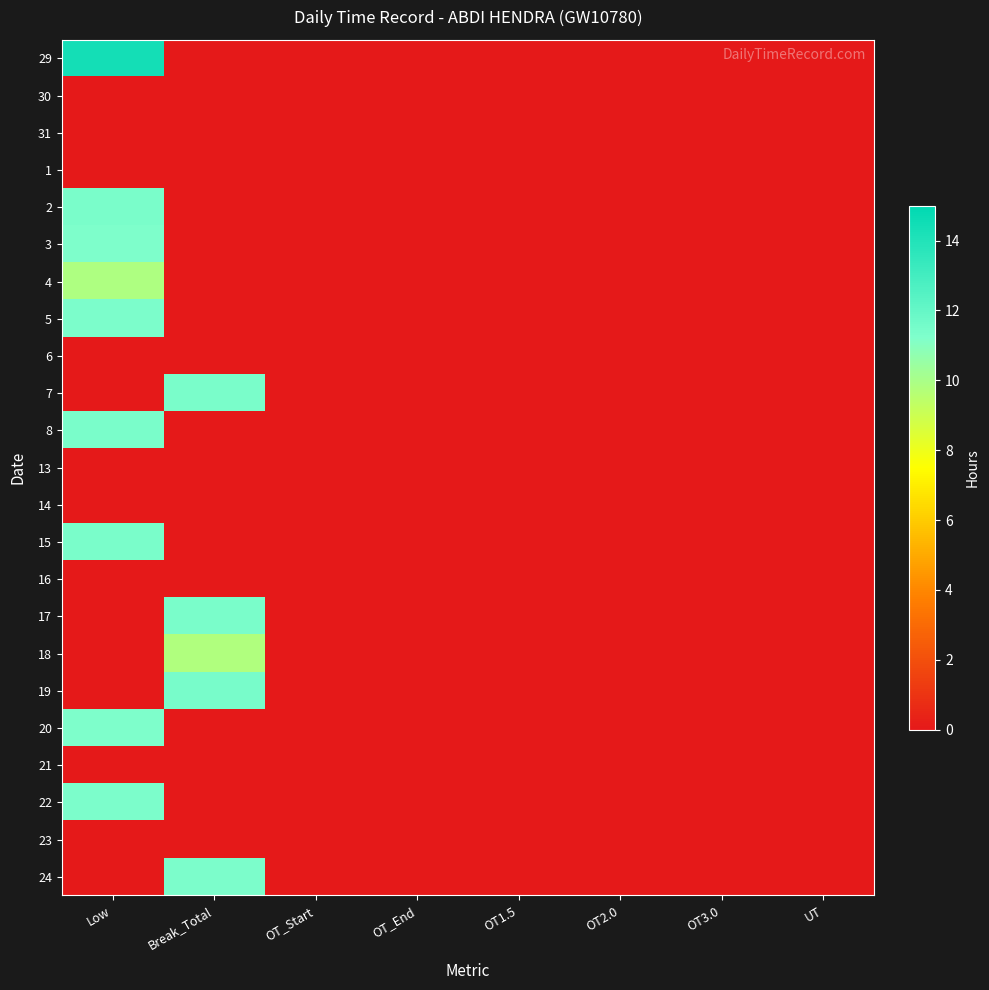

Reading left to right, transcribe all the data shown in this chart.

29: Low=14.4	Break_Total=0.0	OT_Start=0.0	OT_End=0.0	OT1.5=0.0	OT2.0=0.0	OT3.0=0.0	UT=0.0
30: Low=0.0	Break_Total=0.0	OT_Start=0.0	OT_End=0.0	OT1.5=0.0	OT2.0=0.0	OT3.0=0.0	UT=0.0
31: Low=0.0	Break_Total=0.0	OT_Start=0.0	OT_End=0.0	OT1.5=0.0	OT2.0=0.0	OT3.0=0.0	UT=0.0
1: Low=0.0	Break_Total=0.0	OT_Start=0.0	OT_End=0.0	OT1.5=0.0	OT2.0=0.0	OT3.0=0.0	UT=0.0
2: Low=11.4	Break_Total=0.0	OT_Start=0.0	OT_End=0.0	OT1.5=0.0	OT2.0=0.0	OT3.0=0.0	UT=0.0
3: Low=11.3	Break_Total=0.0	OT_Start=0.0	OT_End=0.0	OT1.5=0.0	OT2.0=0.0	OT3.0=0.0	UT=0.0
4: Low=9.8	Break_Total=0.0	OT_Start=0.0	OT_End=0.0	OT1.5=0.0	OT2.0=0.0	OT3.0=0.0	UT=0.0
5: Low=11.3	Break_Total=0.0	OT_Start=0.0	OT_End=0.0	OT1.5=0.0	OT2.0=0.0	OT3.0=0.0	UT=0.0
6: Low=0.0	Break_Total=0.0	OT_Start=0.0	OT_End=0.0	OT1.5=0.0	OT2.0=0.0	OT3.0=0.0	UT=0.0
7: Low=0.0	Break_Total=11.4	OT_Start=0.0	OT_End=0.0	OT1.5=0.0	OT2.0=0.0	OT3.0=0.0	UT=0.0
8: Low=11.4	Break_Total=0.0	OT_Start=0.0	OT_End=0.0	OT1.5=0.0	OT2.0=0.0	OT3.0=0.0	UT=0.0
13: Low=0.0	Break_Total=0.0	OT_Start=0.0	OT_End=0.0	OT1.5=0.0	OT2.0=0.0	OT3.0=0.0	UT=0.0
14: Low=0.0	Break_Total=0.0	OT_Start=0.0	OT_End=0.0	OT1.5=0.0	OT2.0=0.0	OT3.0=0.0	UT=0.0
15: Low=11.4	Break_Total=0.0	OT_Start=0.0	OT_End=0.0	OT1.5=0.0	OT2.0=0.0	OT3.0=0.0	UT=0.0
16: Low=0.0	Break_Total=0.0	OT_Start=0.0	OT_End=0.0	OT1.5=0.0	OT2.0=0.0	OT3.0=0.0	UT=0.0
17: Low=0.0	Break_Total=11.4	OT_Start=0.0	OT_End=0.0	OT1.5=0.0	OT2.0=0.0	OT3.0=0.0	UT=0.0
18: Low=0.0	Break_Total=9.8	OT_Start=0.0	OT_End=0.0	OT1.5=0.0	OT2.0=0.0	OT3.0=0.0	UT=0.0
19: Low=0.0	Break_Total=11.5	OT_Start=0.0	OT_End=0.0	OT1.5=0.0	OT2.0=0.0	OT3.0=0.0	UT=0.0
20: Low=11.3	Break_Total=0.0	OT_Start=0.0	OT_End=0.0	OT1.5=0.0	OT2.0=0.0	OT3.0=0.0	UT=0.0
21: Low=0.0	Break_Total=0.0	OT_Start=0.0	OT_End=0.0	OT1.5=0.0	OT2.0=0.0	OT3.0=0.0	UT=0.0
22: Low=11.3	Break_Total=0.0	OT_Start=0.0	OT_End=0.0	OT1.5=0.0	OT2.0=0.0	OT3.0=0.0	UT=0.0
23: Low=0.0	Break_Total=0.0	OT_Start=0.0	OT_End=0.0	OT1.5=0.0	OT2.0=0.0	OT3.0=0.0	UT=0.0
24: Low=0.0	Break_Total=11.3	OT_Start=0.0	OT_End=0.0	OT1.5=0.0	OT2.0=0.0	OT3.0=0.0	UT=0.0